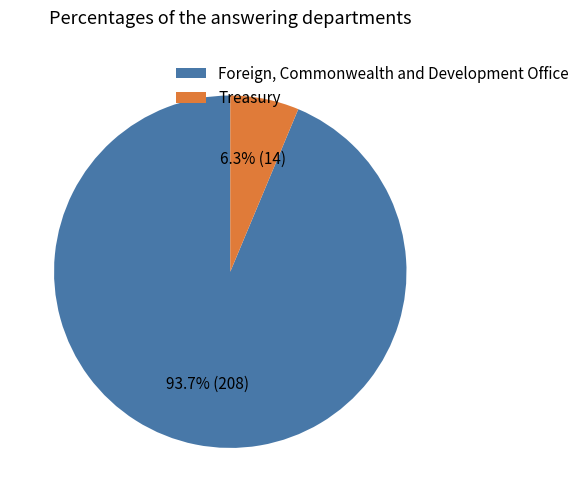

To the nearest percent, what is the difference between the Treasury and Foreign, Commonwealth and Development Office slice percentages?

87%